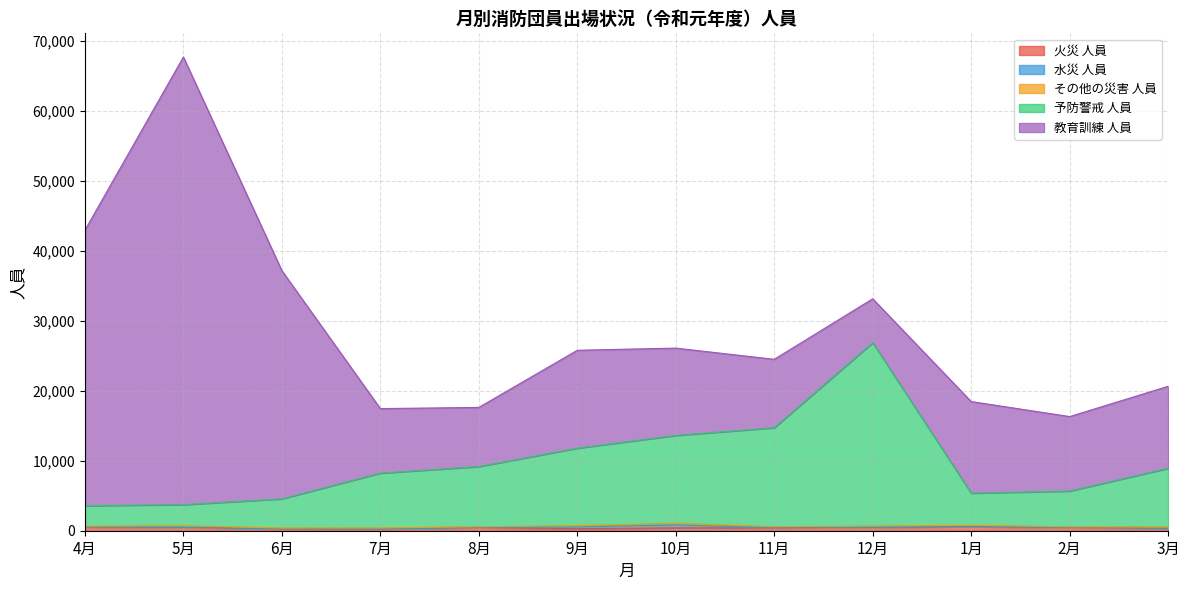

How many interior local valleys does the その他の災害 人員 series have?

4